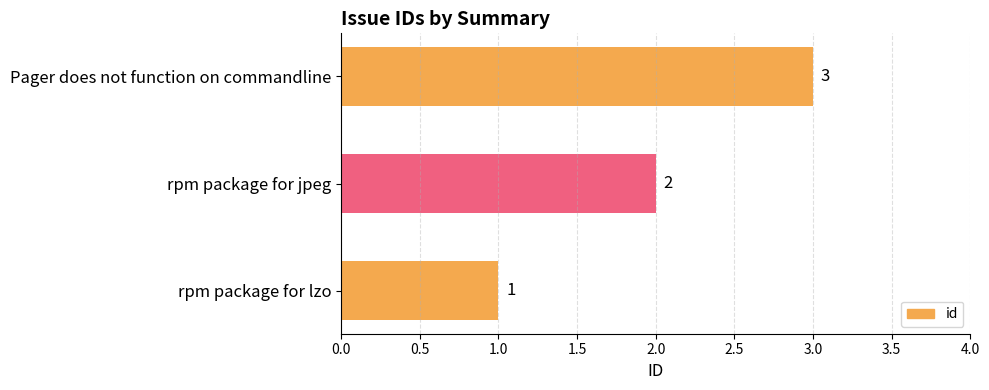

Where is the data nearest to the value 2?

rpm package for jpeg